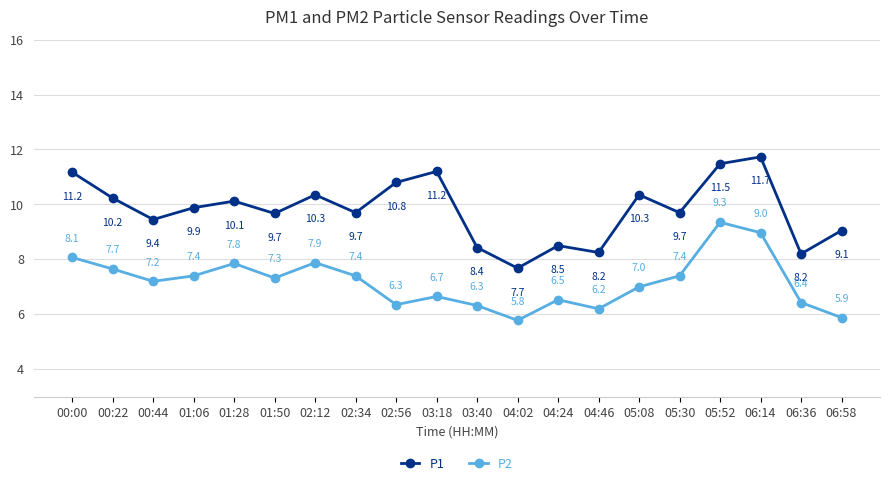

At which category does P1 reach its first local peak?

01:28